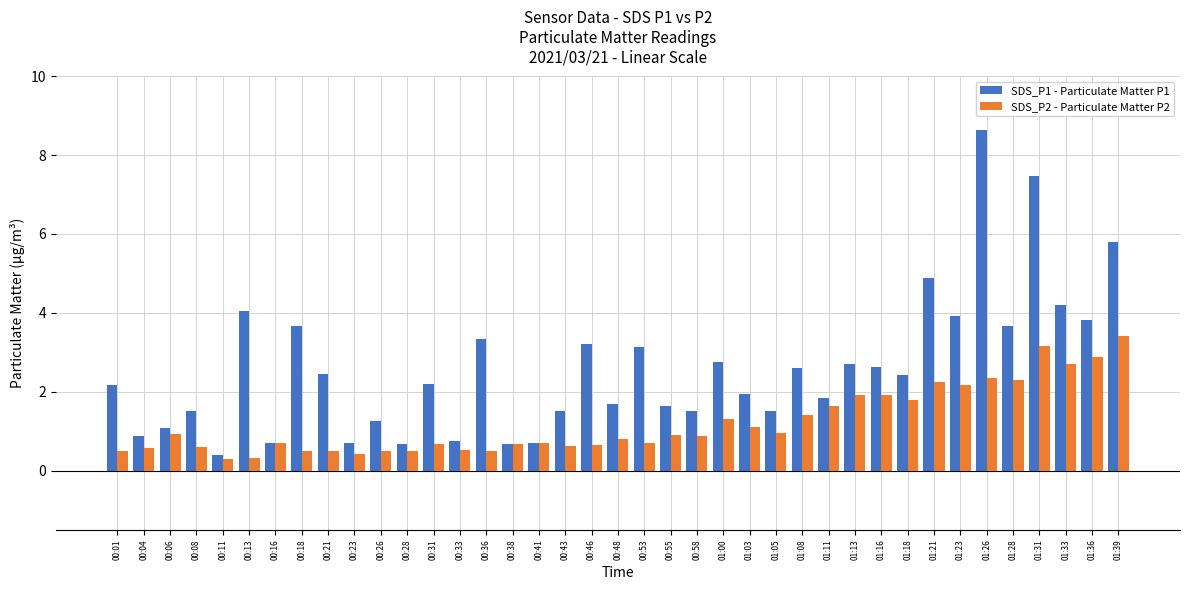

Which series has the largest total across all categories?

SDS_P1 - Particulate Matter P1